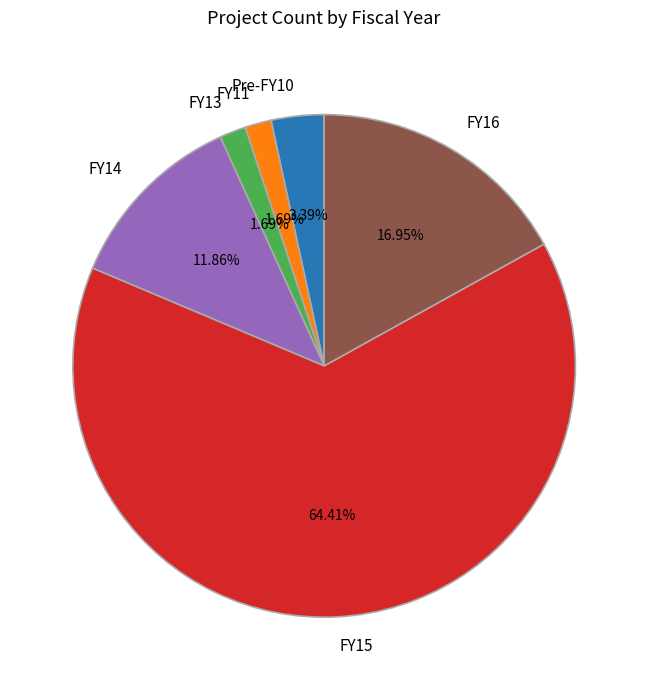

What is the ratio of the value at FY15 to the value at FY14?

5.4